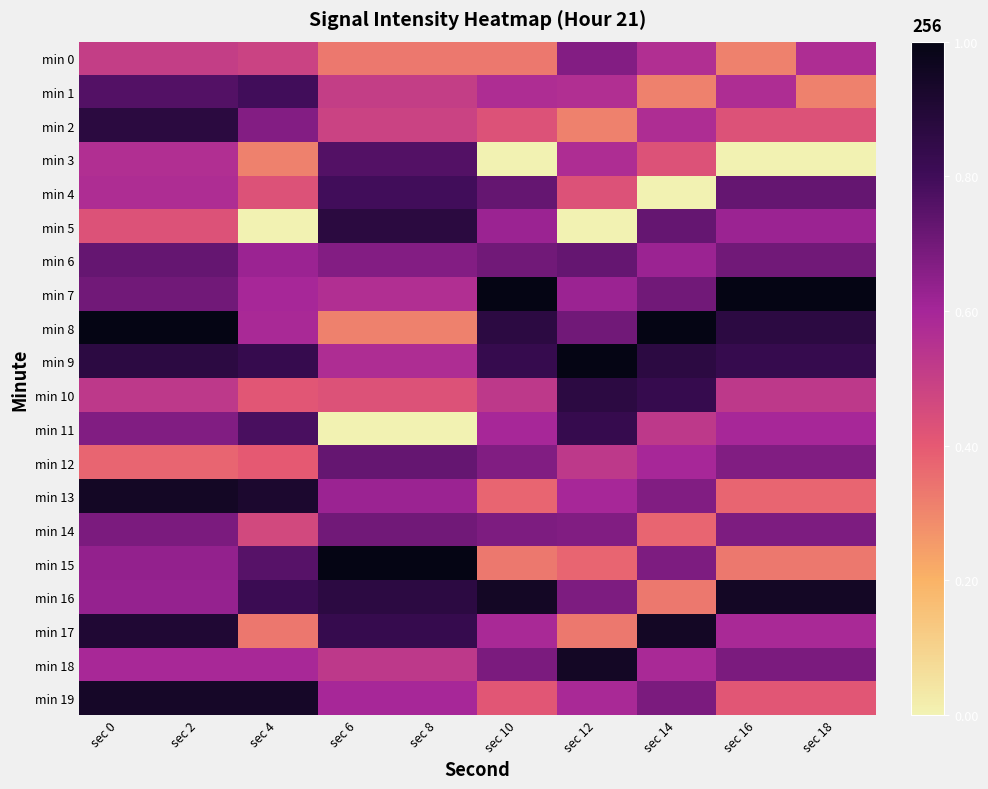

What is the total value across all series at sec 18?

-2568.4